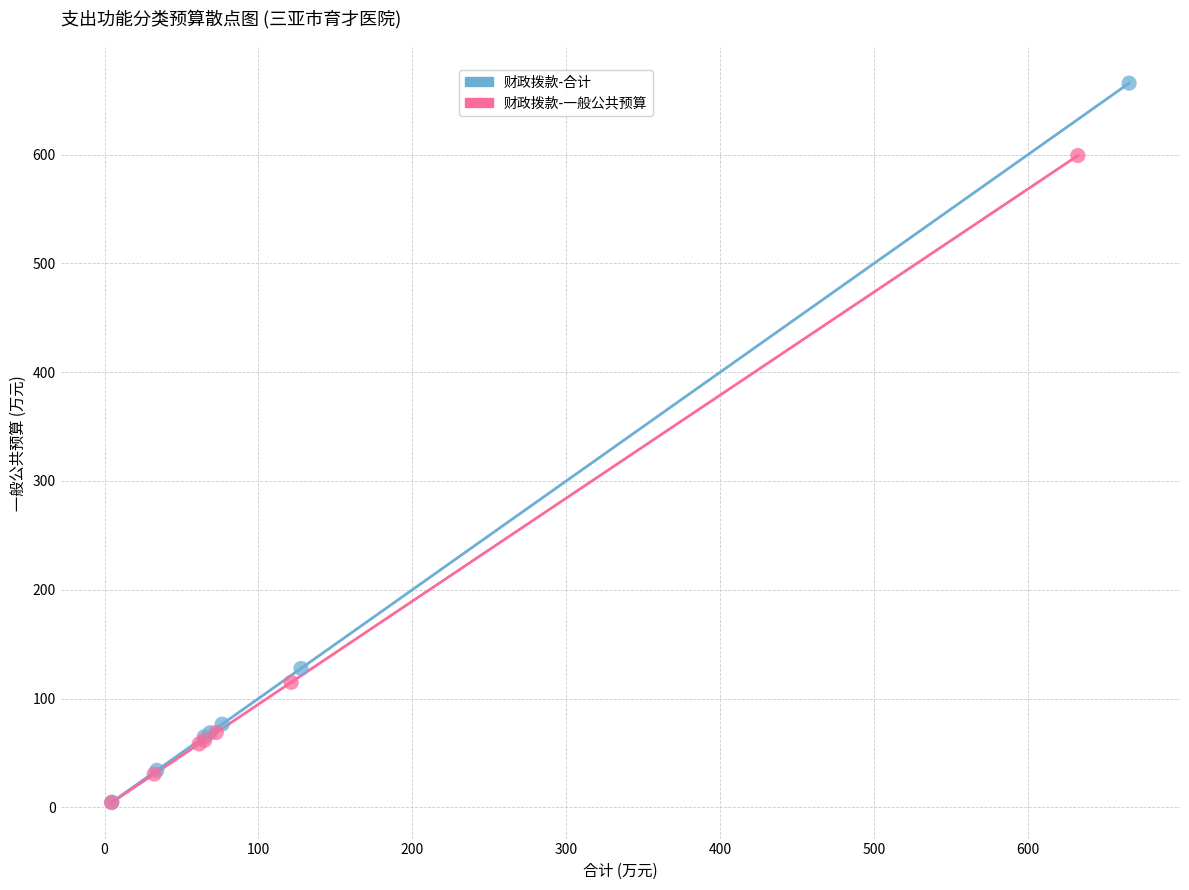

Which series has the largest Y range (max minus min)?

财政拨款-合计